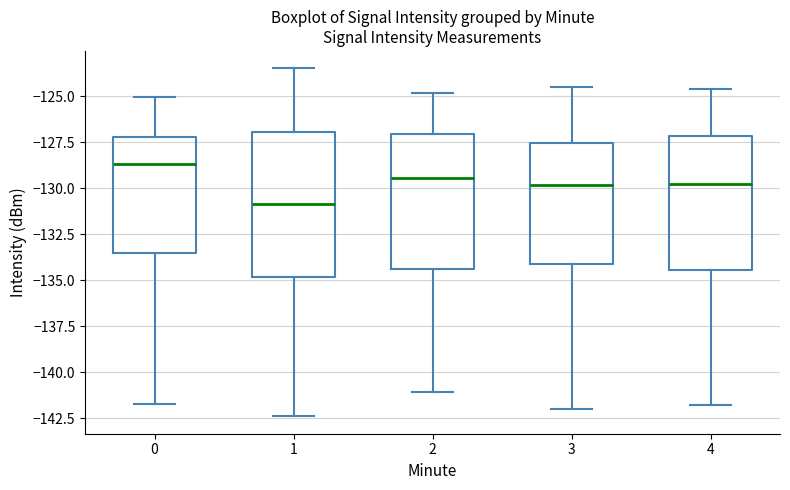

Reading left to right, transcribe this box plot: for each box, give where its median line is, the range the box spans, and where its two whiskers end, as read against the y-axis. The values are not printed on the chart, so give them approximately, as read against the axis.

0: median -128.5, box -133.5 to -127.0, whiskers -141.5 to -125.0
1: median -131.0, box -135.0 to -127.0, whiskers -142.5 to -123.5
2: median -129.5, box -134.5 to -127.0, whiskers -141.0 to -125.0
3: median -130.0, box -134.0 to -127.5, whiskers -142.0 to -124.5
4: median -129.5, box -134.5 to -127.0, whiskers -142.0 to -124.5